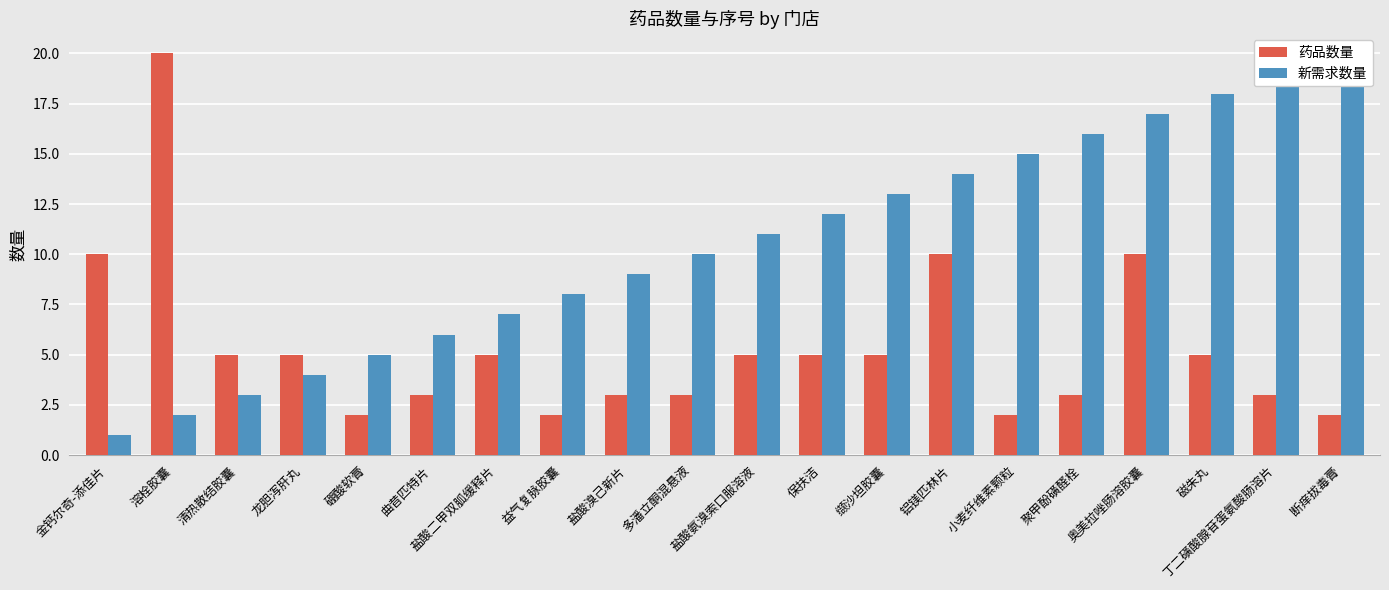

Between 铝镁匹林片 and 盐酸溴己新片, which is larger?

铝镁匹林片